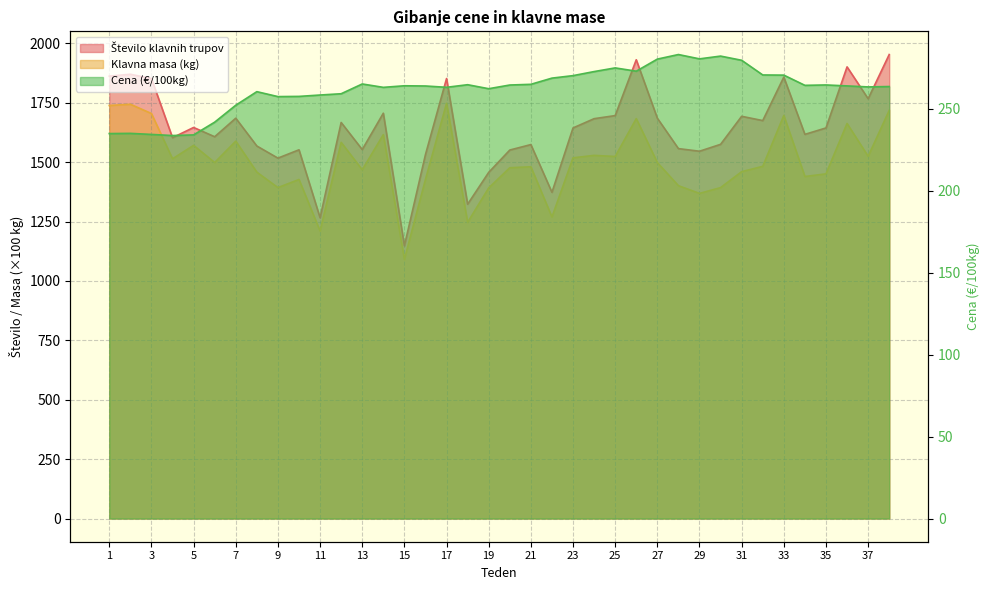

Reading left to right, list all the values displayed in this chart.

Število klavnih trupov: 1=1862.0	2=1870.0	3=1852.0	4=1603.0	5=1646.0	6=1607.0	7=1685.0	8=1568.0	9=1517.0	10=1552.0	11=1266.0	12=1667.0	13=1553.0	14=1706.0	15=1148.0	16=1532.0	17=1852.0	18=1323.0	19=1457.0	20=1551.0	21=1574.0	22=1373.0	23=1644.0	24=1683.0	25=1696.0	26=1931.0	27=1685.0	28=1557.0	29=1546.0	30=1575.0	31=1693.0	32=1675.0	33=1858.0	34=1617.0	35=1644.0	36=1901.0	37=1767.0	38=1953.0
Klavna masa (kg): 1=1738.5	2=1743.8	3=1704.7	4=1514.2	5=1570.8	6=1498.5	7=1588.4	8=1457.9	9=1393.0	10=1427.1	11=1210.0	12=1583.3	13=1467.9	14=1615.8	15=1090.5	16=1427.3	17=1747.7	18=1246.8	19=1391.5	20=1476.5	21=1480.6	22=1269.1	23=1518.2	24=1528.6	25=1523.9	26=1683.3	27=1498.2	28=1400.9	29=1368.5	30=1392.9	31=1460.0	32=1482.5	33=1696.5	34=1439.7	35=1450.8	36=1662.8	37=1524.7	38=1717.9
Cena (€/100kg): 1=234.8	2=235.0	3=234.3	4=233.6	5=234.0	6=241.8	7=252.1	8=260.4	9=257.4	10=257.5	11=258.4	12=259.1	13=265.1	14=263.0	15=264.0	16=263.9	17=263.1	18=264.6	19=262.2	20=264.5	21=264.9	22=268.7	23=270.2	24=272.7	25=274.9	26=272.9	27=280.3	28=283.1	29=280.4	30=282.1	31=279.6	32=270.6	33=270.5	34=264.3	35=264.5	36=263.9	37=263.3	38=263.5